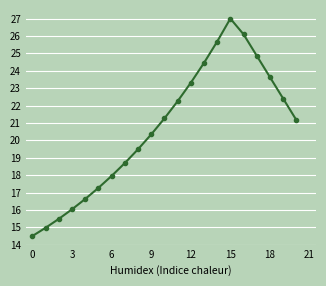

What is the maximum value shown in the chart?

27.0